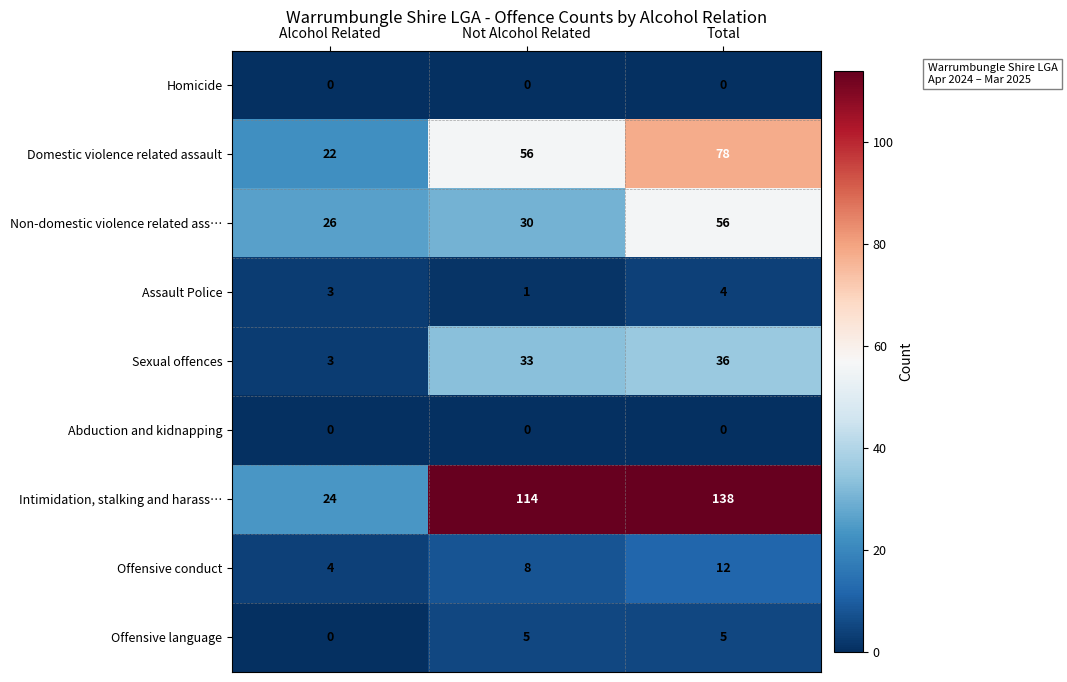

What is the spread (max minus min) of values at Alcohol Related?

26